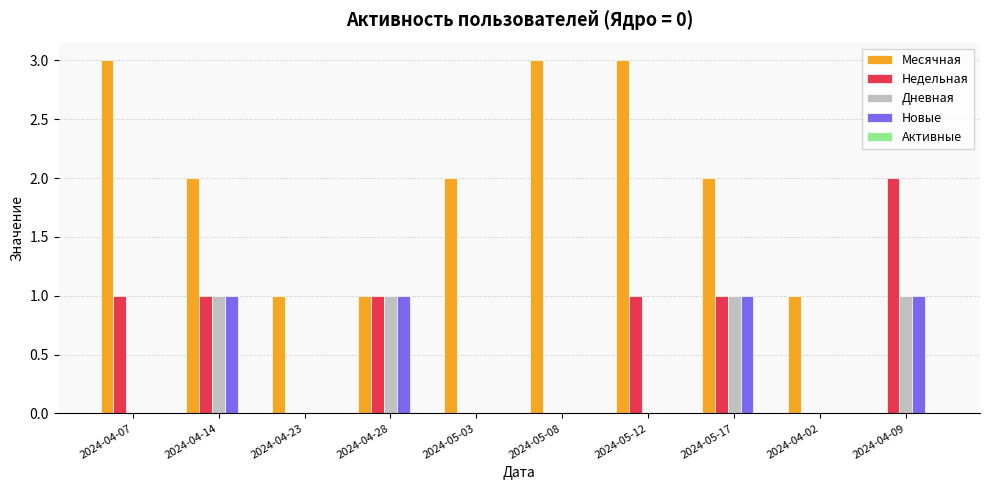

At which label does Недельная reach its peak?

2024-04-09